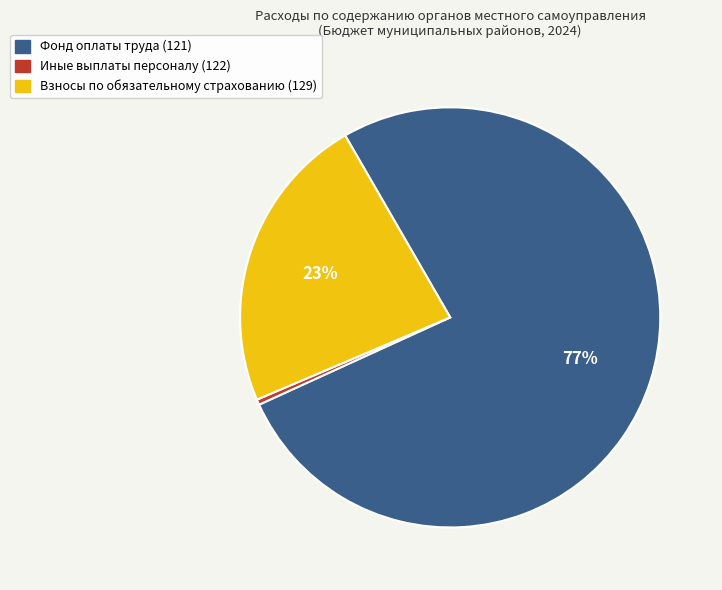

Count the number of slices in the pie.

3